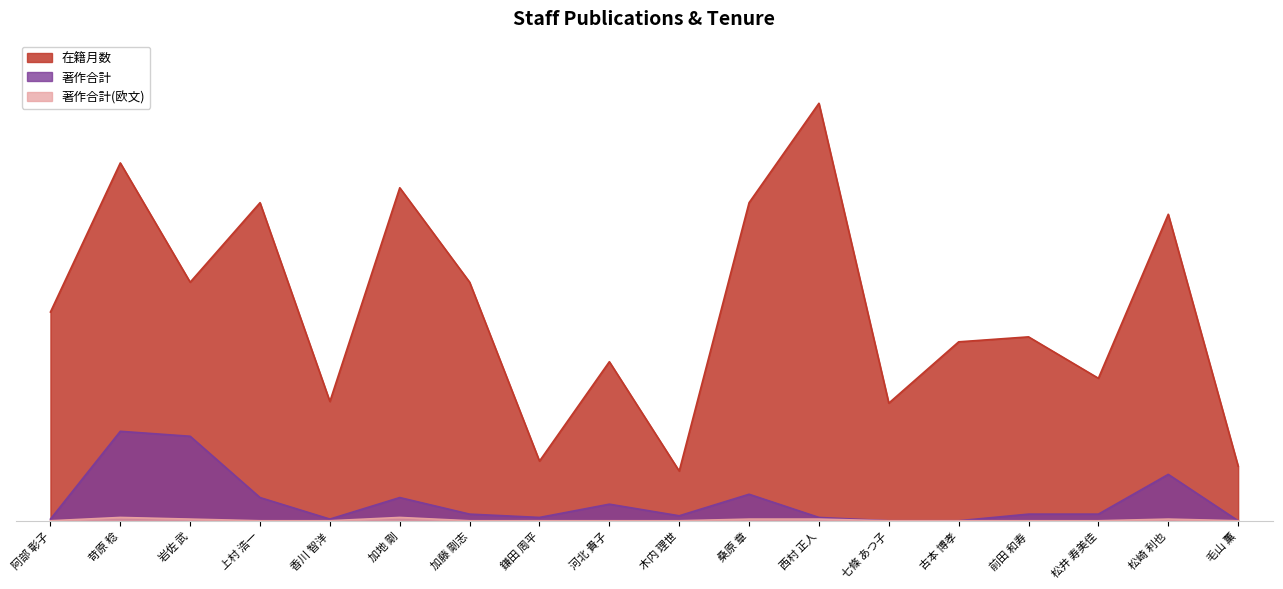

True or false: 在籍月数 has more than 2 points higher than both neighbors.

True